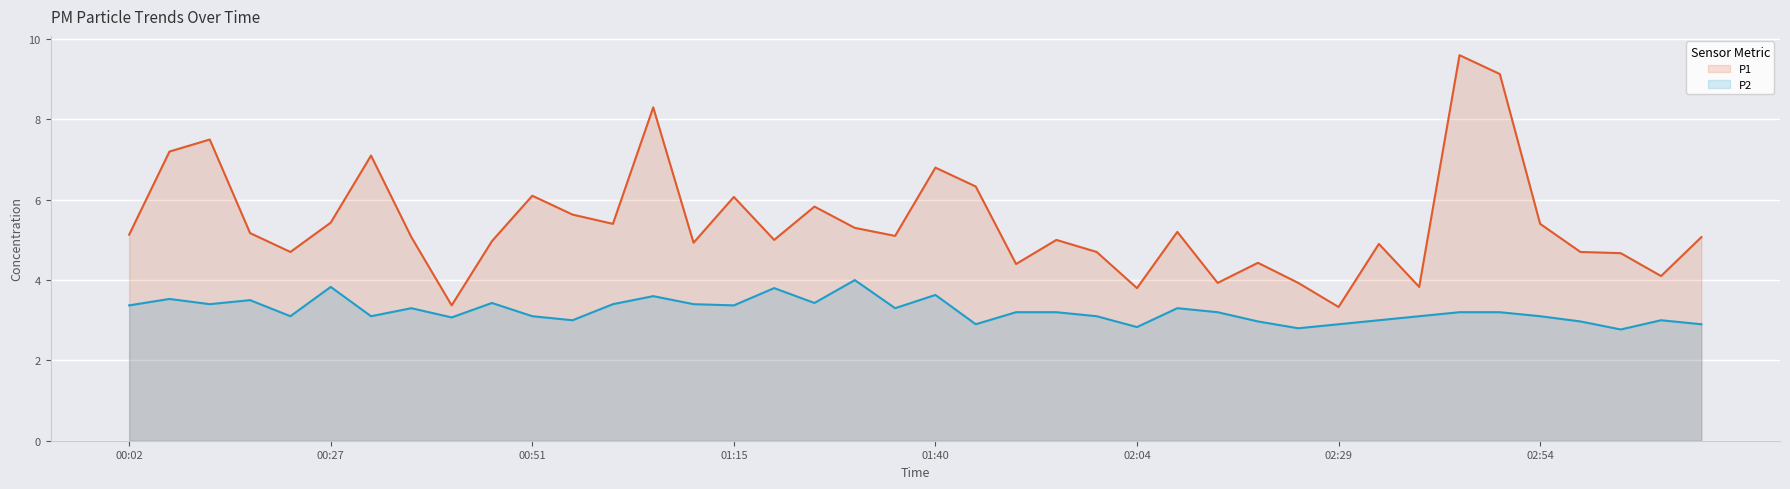

True or false: P2 and P1 cross at least once.

False